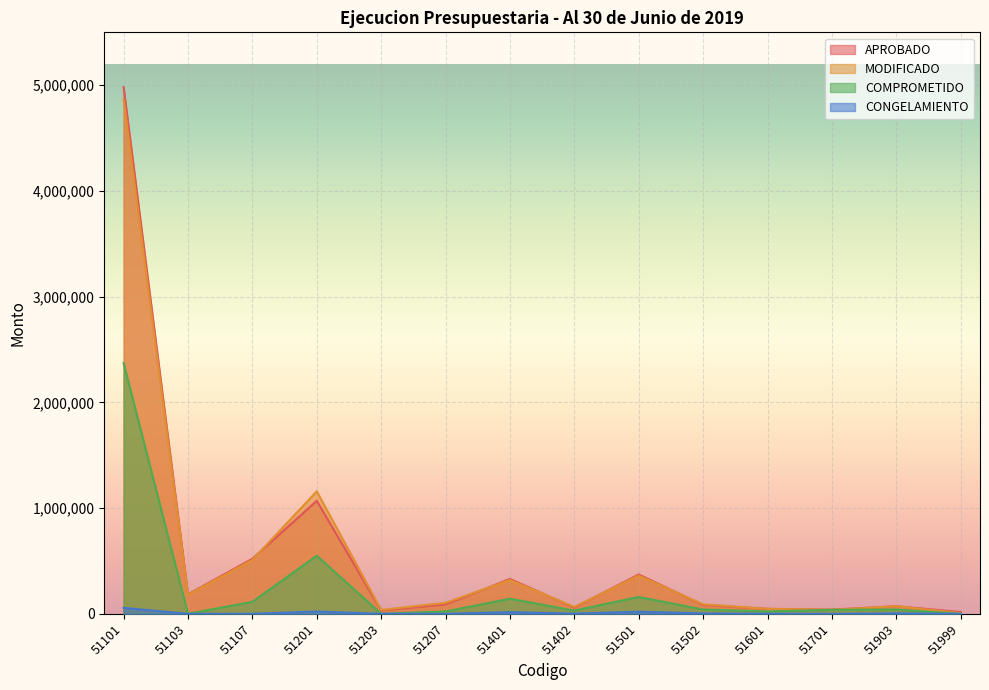

Does the chart display data point markers on the line(s)?

No